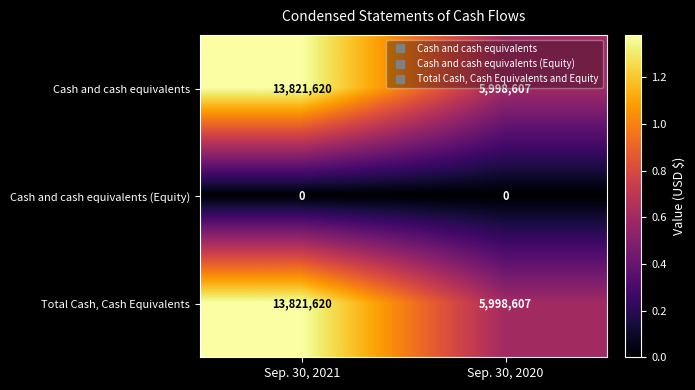

Read the Total Cash, Cash Equivalents value at Sep. 30, 2020, to the nearest 100.

5998600